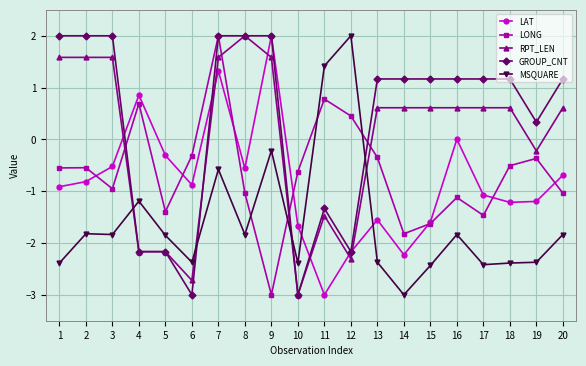

True or false: GROUP_CNT has more than 0 points higher than both neighbors.

True